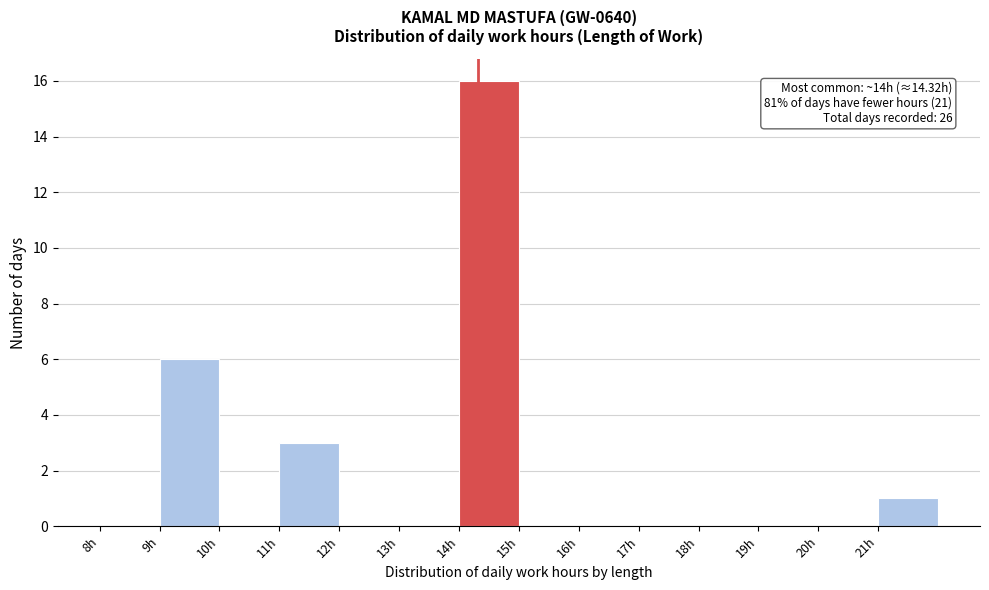

Which range on the x-axis has the tallest bar?

14 to 15